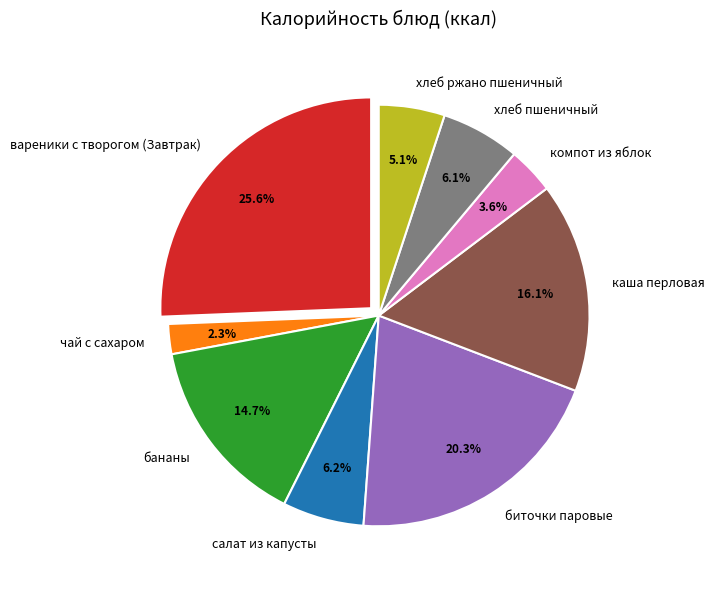

Which slice is the largest?

вареники с творогом (Завтрак)